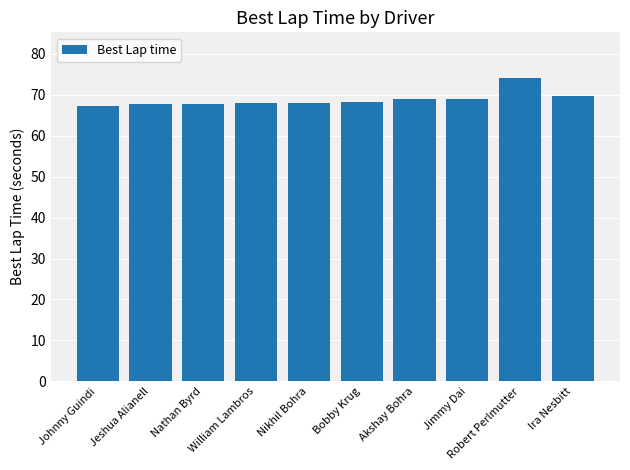

What is the minimum value shown in the chart?

67.4